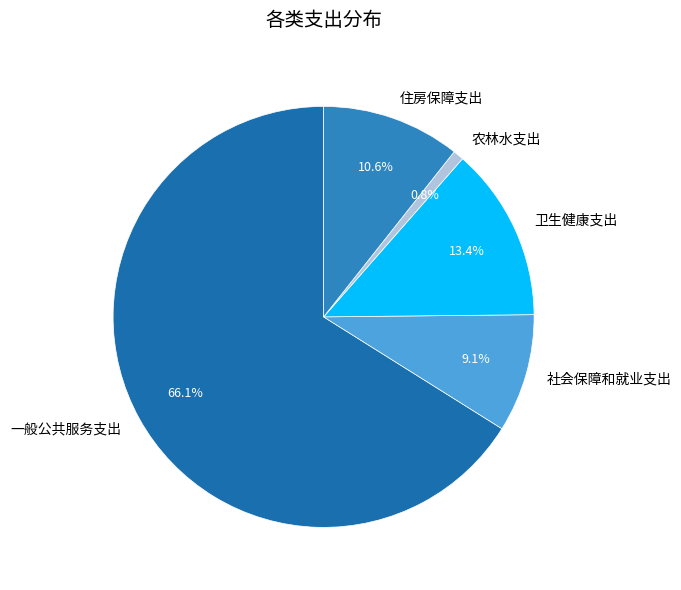

Which category accounts for the majority?

一般公共服务支出